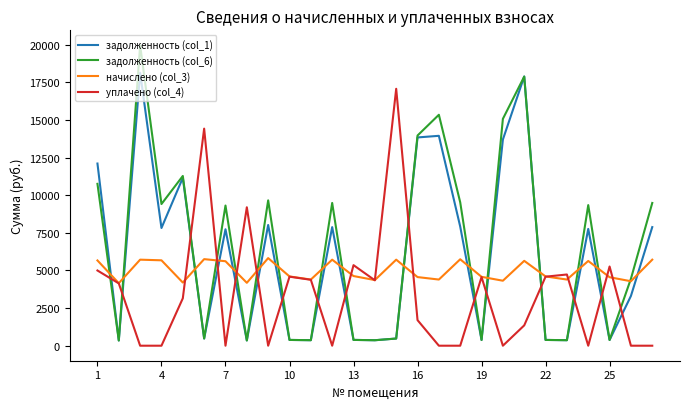

How many distinct data groups are displayed?

4